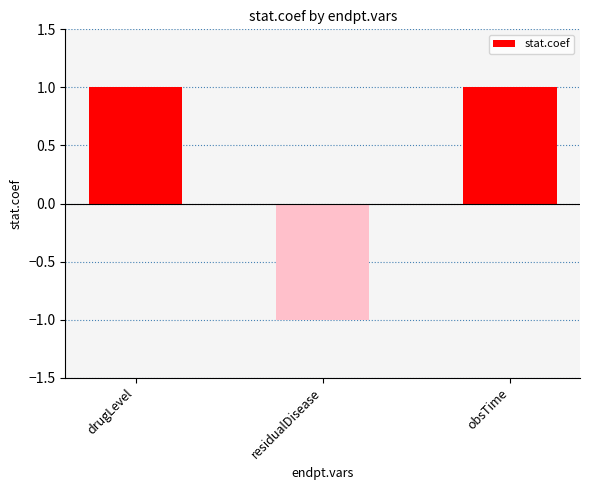

Reading left to right, what are all the values shown in this chart?

drugLevel=1	residualDisease=-1	obsTime=1